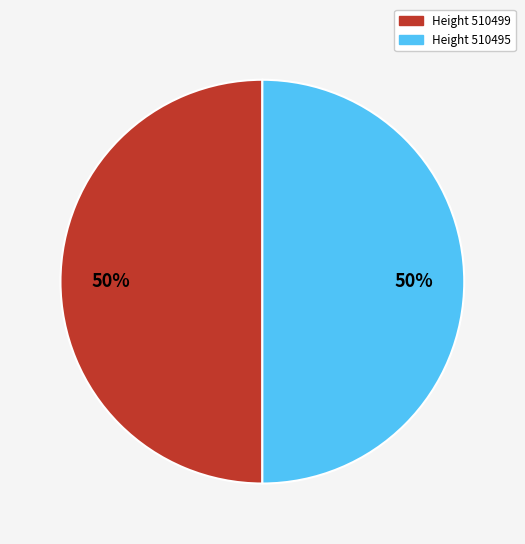

To the nearest percent, what is the average slice percentage?

50%